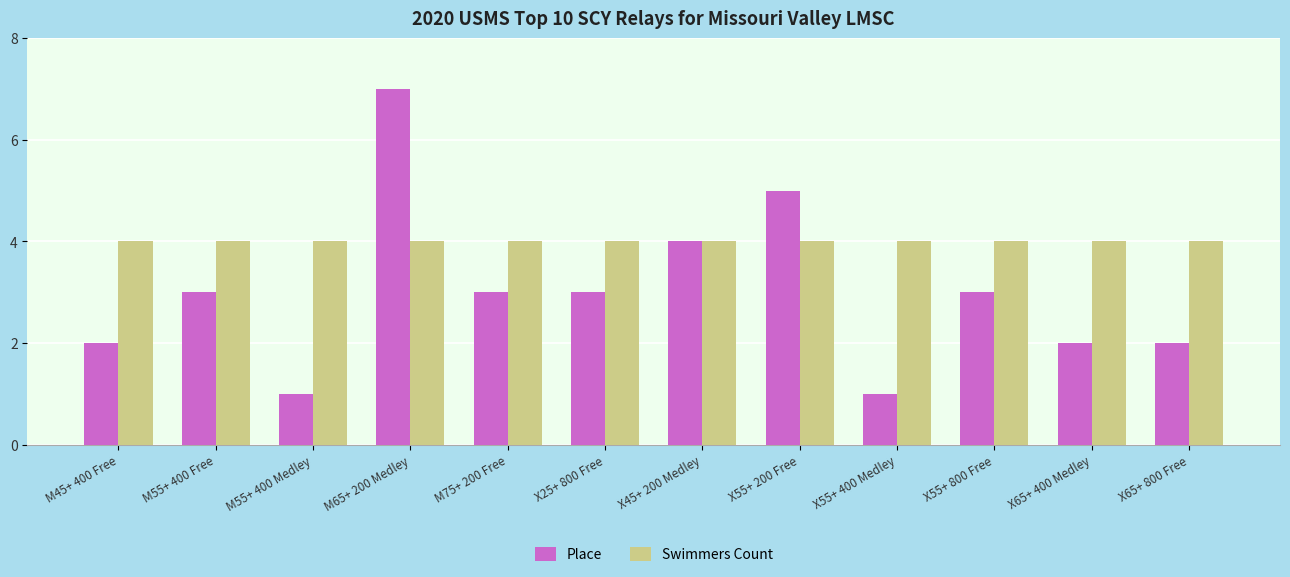

What is the approximate value of Place at X55+ 400 Medley?

1